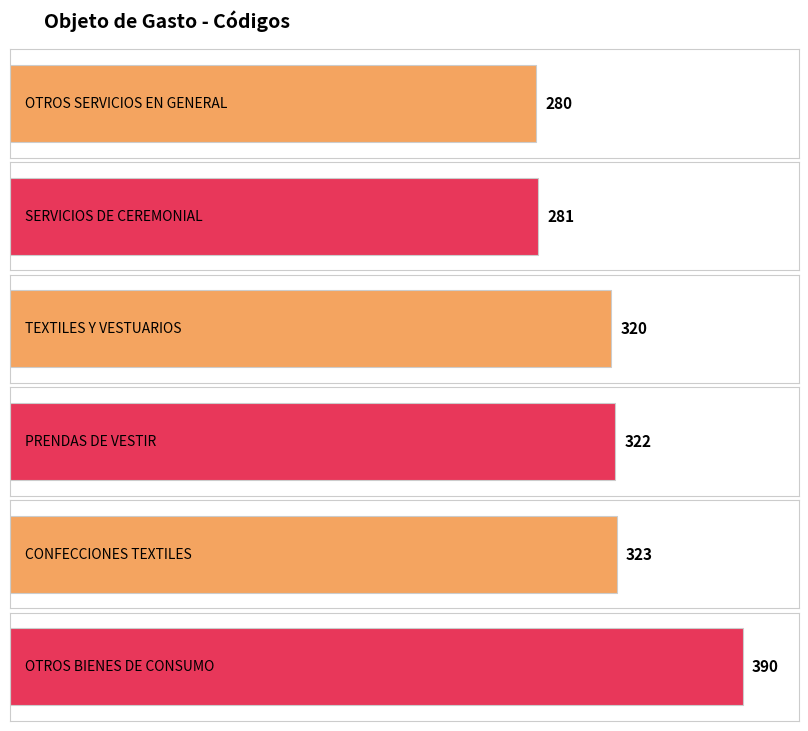

What is the average value?

319